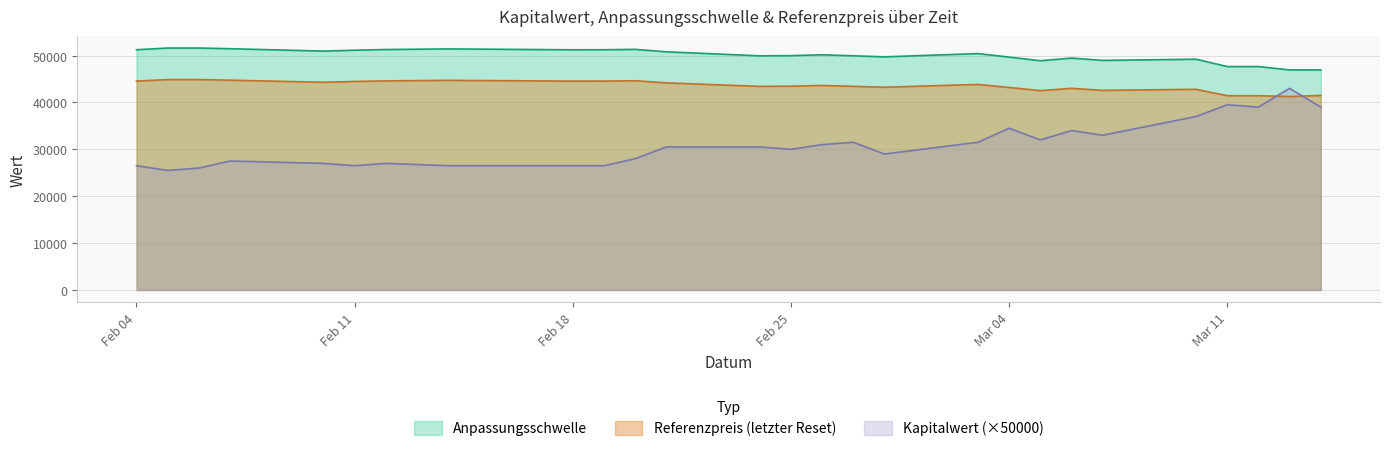

True or false: Anpassungsschwelle and Referenzpreis cross at least once.

False